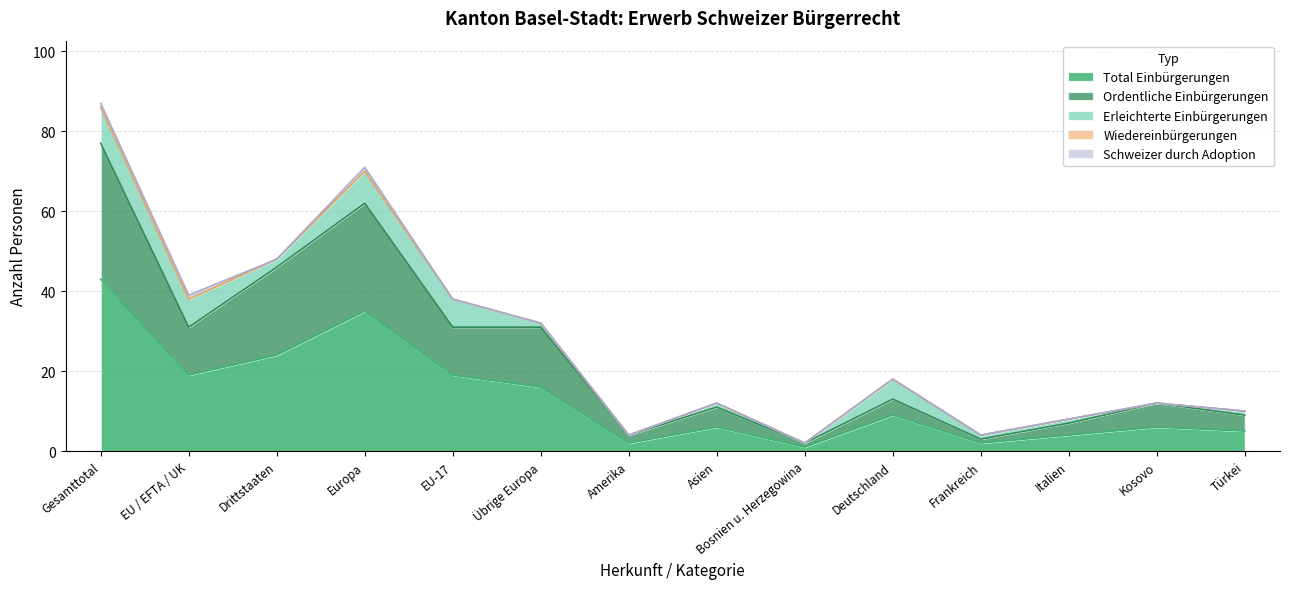

True or false: Total Einbürgerungen and Ordentliche Einbürgerungen intersect in this chart.

False